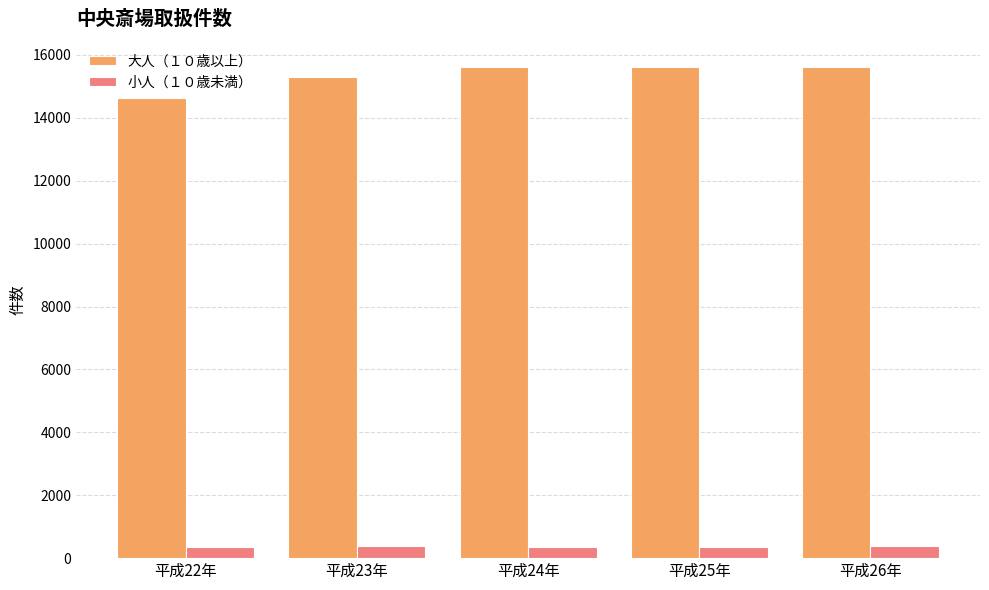

Is it true that 大人（１０歳以上） equals 4646 at 平成24年?

False